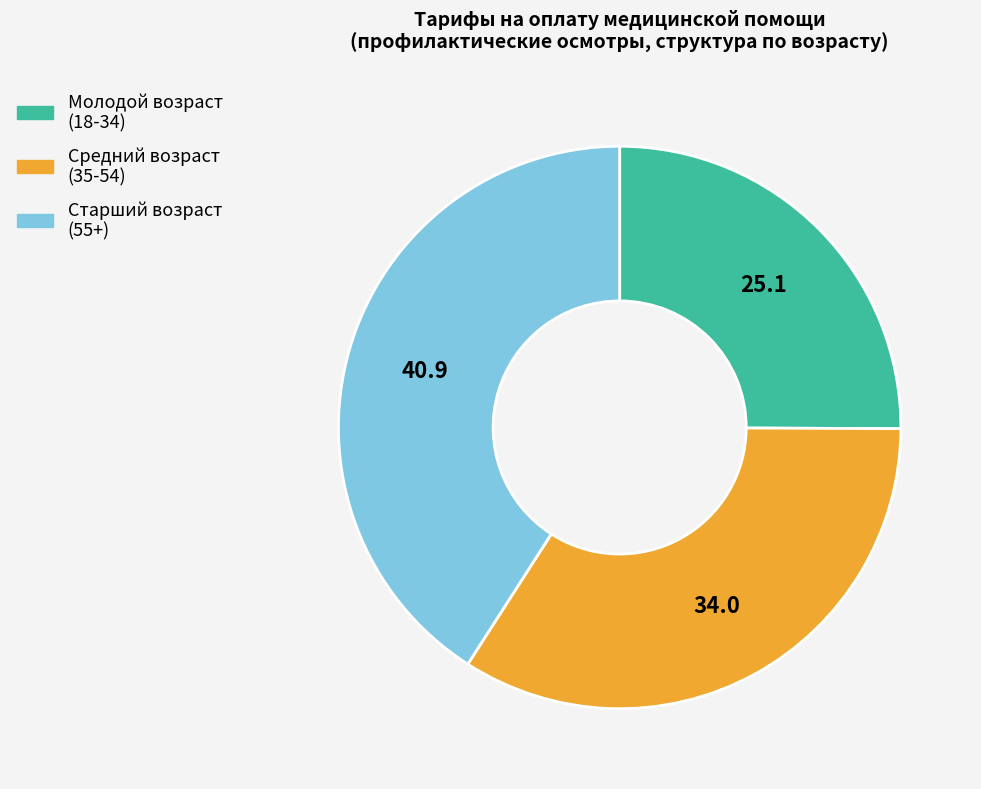

Count the number of slices in the pie.

3